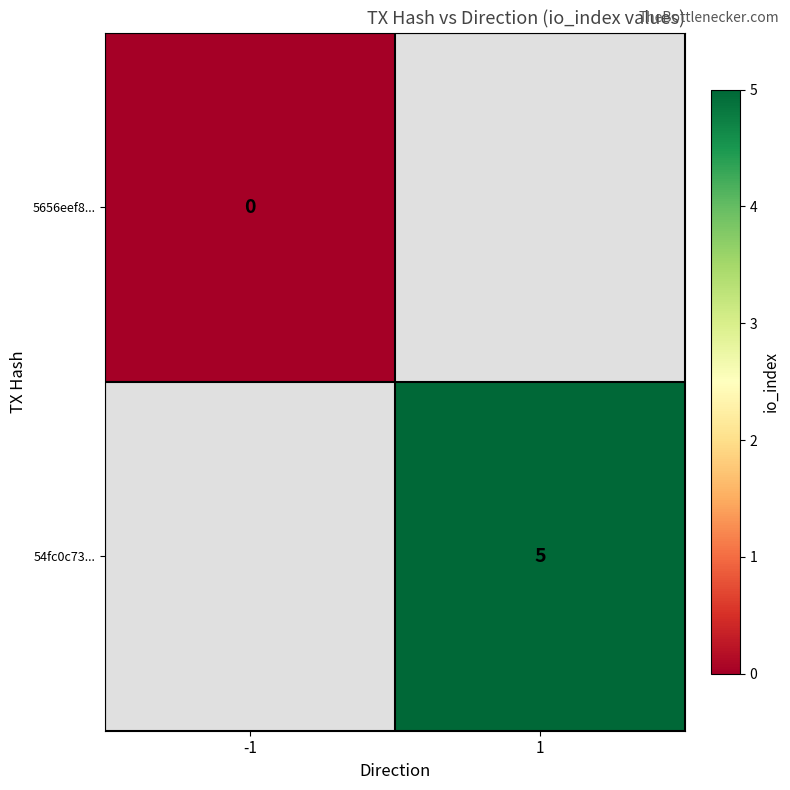

At how many categories does at least one series exceed 4?

1